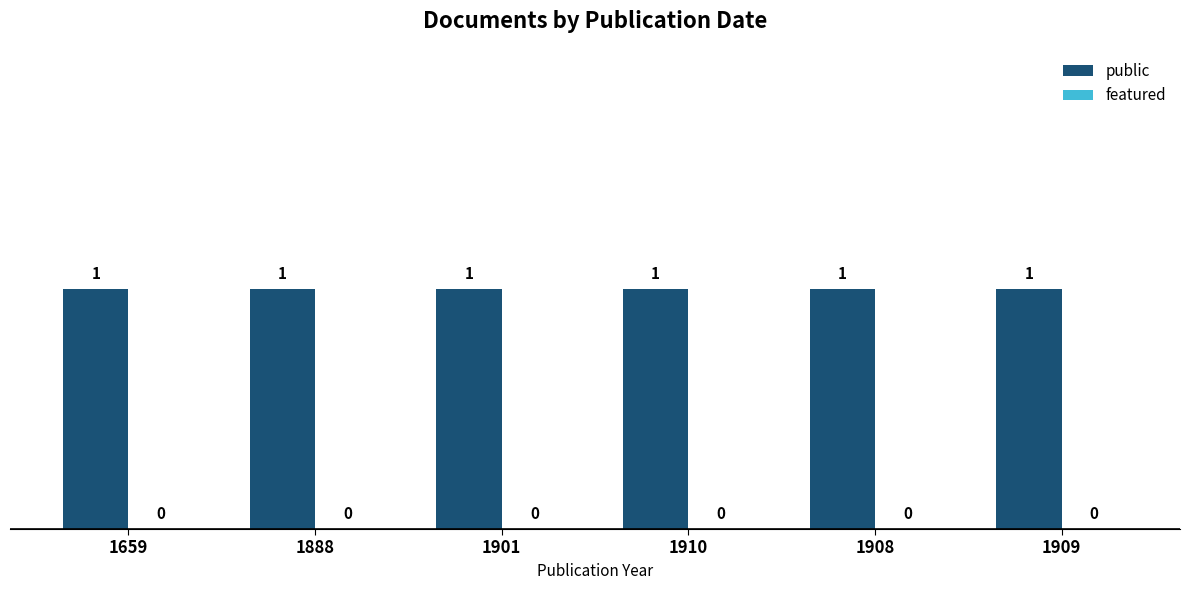

What is the average value of the public series?

1